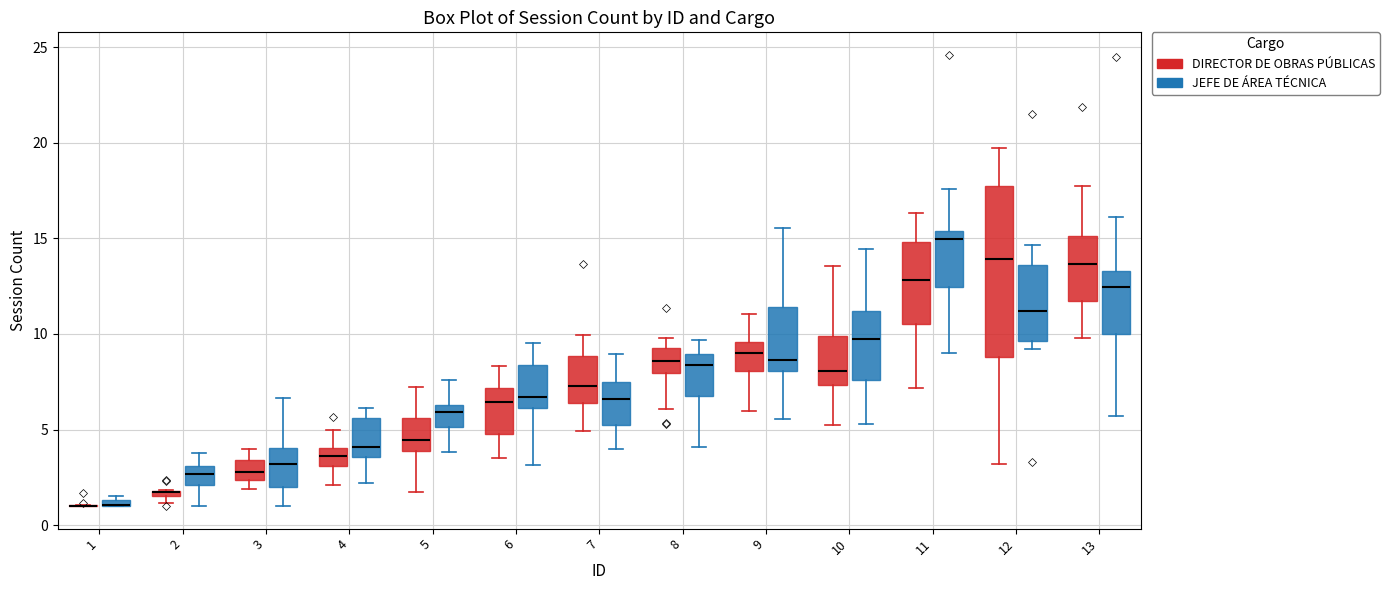

Where does the median line of the box for 3 (DIRECTOR DE OBRAS PÚBLICAS) sit on the y-axis? The values are not printed on the chart, so give them approximately, as read against the axis.

3.0